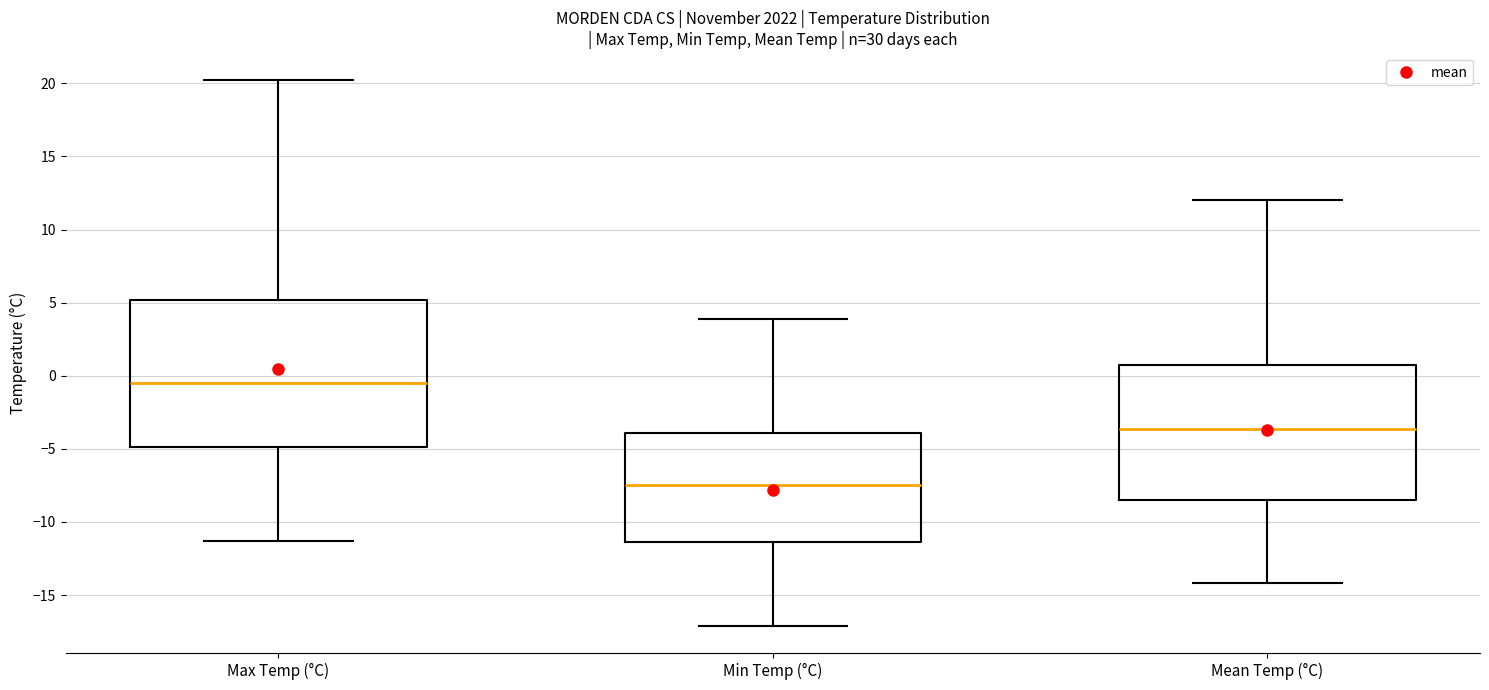

Which box is the tallest, from its lower edge to its upper edge?

Max Temp (°C)